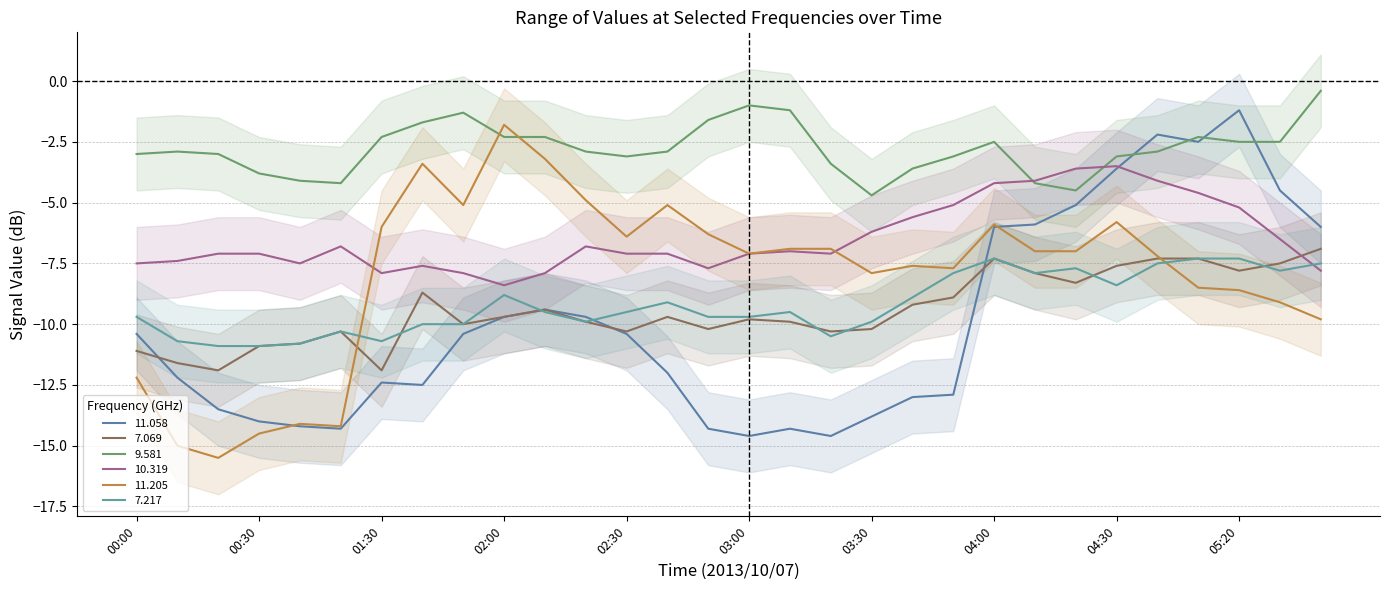

Reading right to left, transcribe all the data shown in this chart.

11.058: 05:40=-6.0	05:30=-4.5	05:20=-1.2	05:10=-2.5	04:40=-2.2	04:30=-3.6	04:20=-5.1	04:10=-5.9	04:00=-6.0	03:50=-12.9	03:40=-13.0	03:30=-13.8	03:20=-14.6	03:10=-14.3	03:00=-14.6	02:50=-14.3	02:40=-12.0	02:30=-10.4	02:20=-9.7	02:10=-9.4	02:00=-9.7	01:50=-10.4	01:40=-12.5	01:30=-12.4	00:50=-14.3	00:40=-14.2	00:30=-14.0	00:20=-13.5	00:10=-12.2	00:00=-10.4
7.069: 05:40=-6.9	05:30=-7.5	05:20=-7.8	05:10=-7.3	04:40=-7.3	04:30=-7.6	04:20=-8.3	04:10=-7.9	04:00=-7.3	03:50=-8.9	03:40=-9.2	03:30=-10.2	03:20=-10.3	03:10=-9.9	03:00=-9.8	02:50=-10.2	02:40=-9.7	02:30=-10.3	02:20=-9.9	02:10=-9.4	02:00=-9.7	01:50=-10.0	01:40=-8.7	01:30=-11.9	00:50=-10.3	00:40=-10.8	00:30=-10.9	00:20=-11.9	00:10=-11.6	00:00=-11.1
9.581: 05:40=-0.4	05:30=-2.5	05:20=-2.5	05:10=-2.3	04:40=-2.9	04:30=-3.1	04:20=-4.5	04:10=-4.2	04:00=-2.5	03:50=-3.1	03:40=-3.6	03:30=-4.7	03:20=-3.4	03:10=-1.2	03:00=-1.0	02:50=-1.6	02:40=-2.9	02:30=-3.1	02:20=-2.9	02:10=-2.3	02:00=-2.3	01:50=-1.3	01:40=-1.7	01:30=-2.3	00:50=-4.2	00:40=-4.1	00:30=-3.8	00:20=-3.0	00:10=-2.9	00:00=-3.0
10.319: 05:40=-7.8	05:30=-6.5	05:20=-5.2	05:10=-4.6	04:40=-4.1	04:30=-3.5	04:20=-3.6	04:10=-4.1	04:00=-4.2	03:50=-5.1	03:40=-5.6	03:30=-6.2	03:20=-7.1	03:10=-7.0	03:00=-7.1	02:50=-7.7	02:40=-7.1	02:30=-7.1	02:20=-6.8	02:10=-7.9	02:00=-8.4	01:50=-7.9	01:40=-7.6	01:30=-7.9	00:50=-6.8	00:40=-7.5	00:30=-7.1	00:20=-7.1	00:10=-7.4	00:00=-7.5
11.205: 05:40=-9.8	05:30=-9.1	05:20=-8.6	05:10=-8.5	04:40=-7.2	04:30=-5.8	04:20=-7.0	04:10=-7.0	04:00=-5.9	03:50=-7.7	03:40=-7.6	03:30=-7.9	03:20=-6.9	03:10=-6.9	03:00=-7.1	02:50=-6.3	02:40=-5.1	02:30=-6.4	02:20=-4.9	02:10=-3.2	02:00=-1.8	01:50=-5.1	01:40=-3.4	01:30=-6.0	00:50=-14.2	00:40=-14.1	00:30=-14.5	00:20=-15.5	00:10=-15.0	00:00=-12.2
7.217: 05:40=-7.5	05:30=-7.8	05:20=-7.3	05:10=-7.3	04:40=-7.5	04:30=-8.4	04:20=-7.7	04:10=-7.9	04:00=-7.3	03:50=-7.9	03:40=-8.9	03:30=-9.9	03:20=-10.5	03:10=-9.5	03:00=-9.7	02:50=-9.7	02:40=-9.1	02:30=-9.5	02:20=-9.9	02:10=-9.5	02:00=-8.8	01:50=-10.0	01:40=-10.0	01:30=-10.7	00:50=-10.3	00:40=-10.8	00:30=-10.9	00:20=-10.9	00:10=-10.7	00:00=-9.7